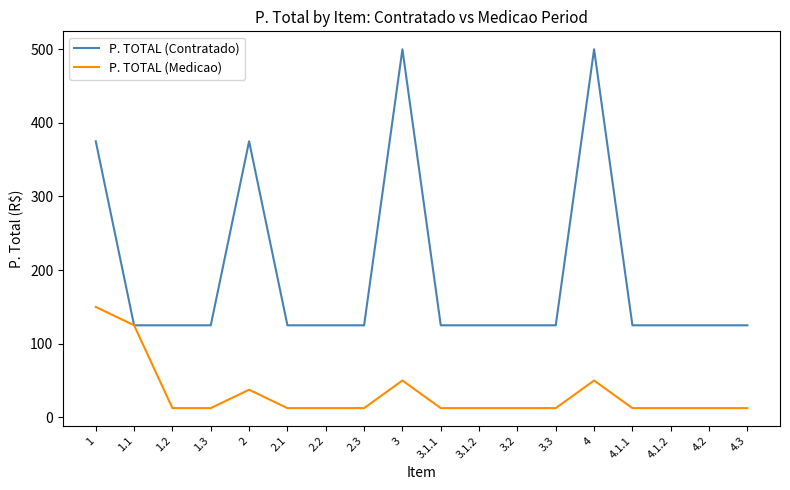

The P. TOTAL (Contratado) series shows 375.0 at 1. True or false?

True